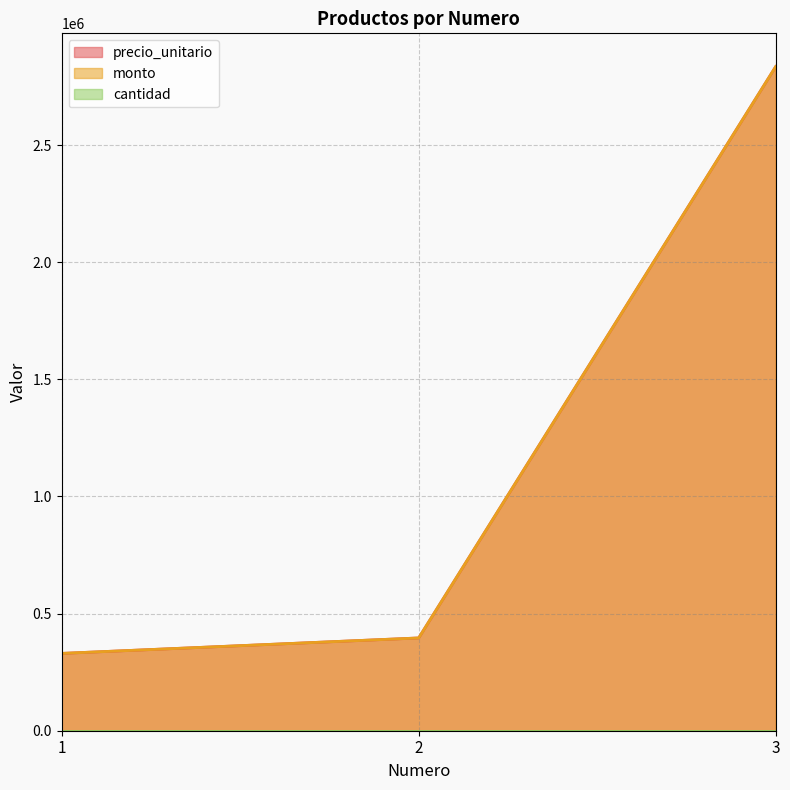

Is it true that precio_unitario equals 627100 at 2?

False